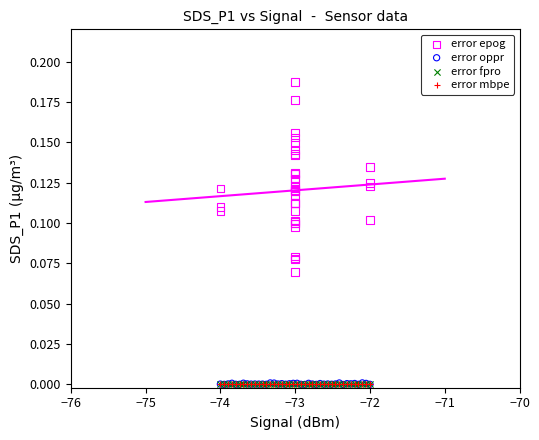

Which series has the largest Y range (max minus min)?

error epog